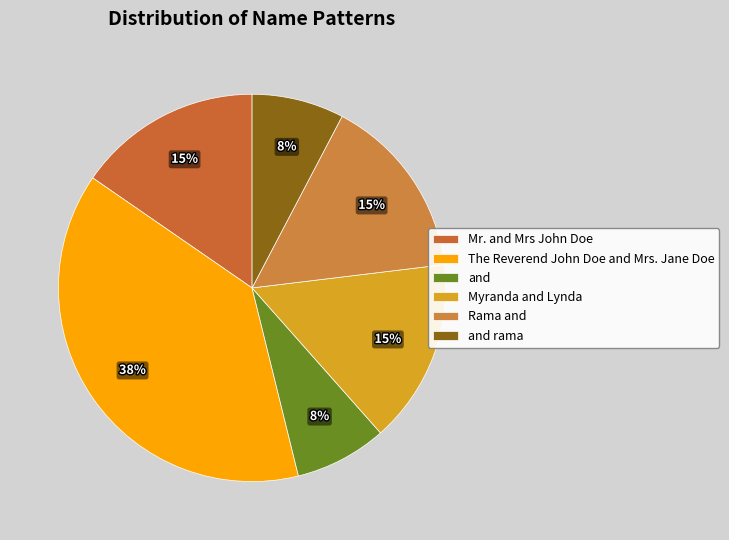

The The Reverend John Doe and Mrs. Jane Doe slice represents 38% of the pie. True or false?

True